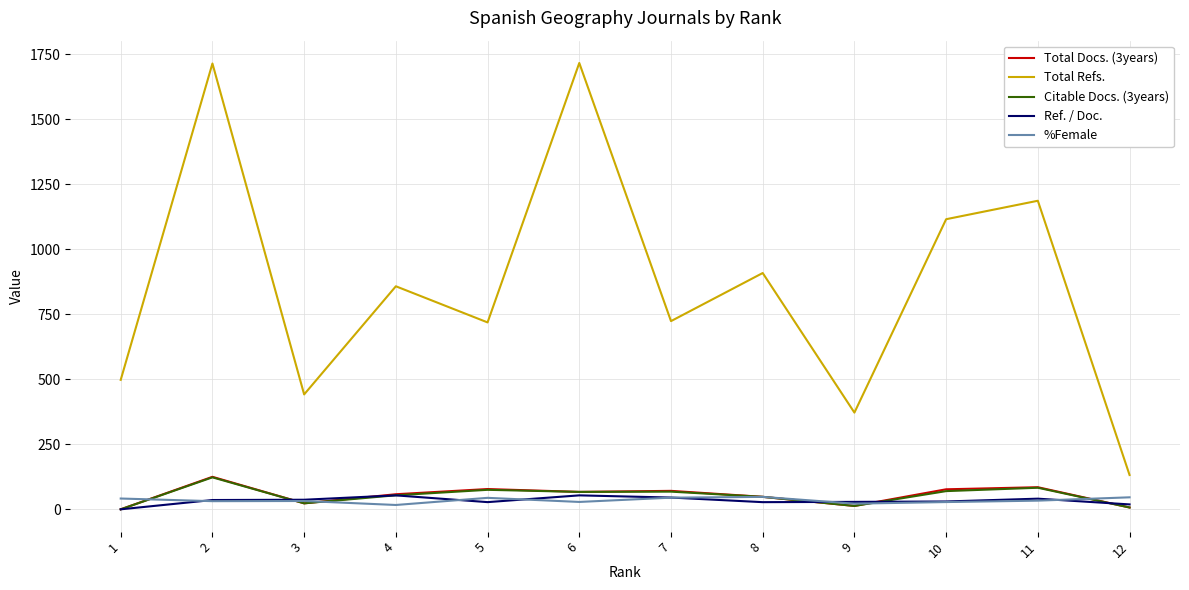

What is the total value across all series at 1?

539.5